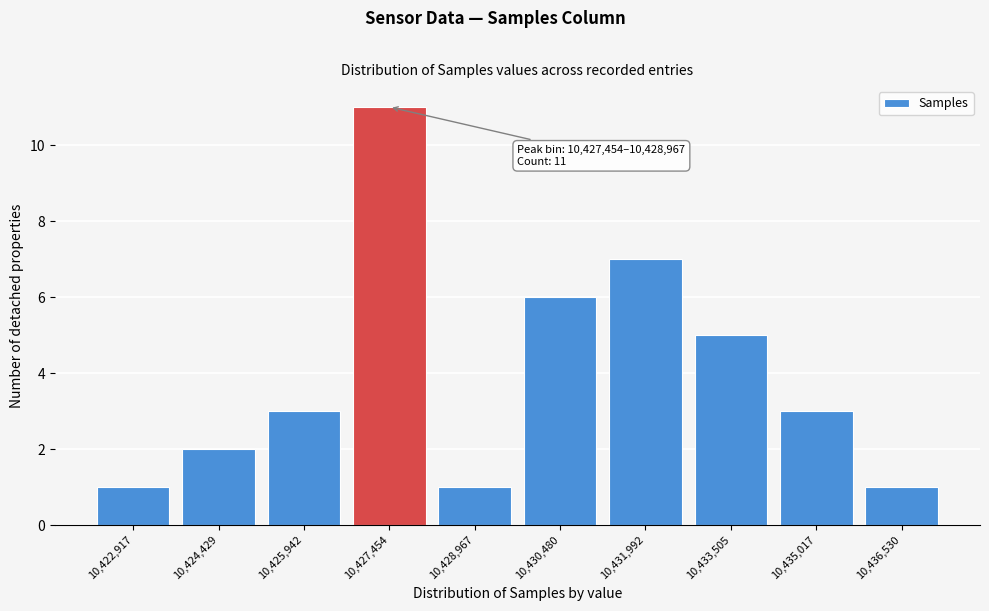

Reading right to left, extract all data points from this chart.

10,436,530=1	10,435,017=3	10,433,505=5	10,431,992=7	10,430,480=6	10,428,967=1	10,427,454=11	10,425,942=3	10,424,429=2	10,422,917=1